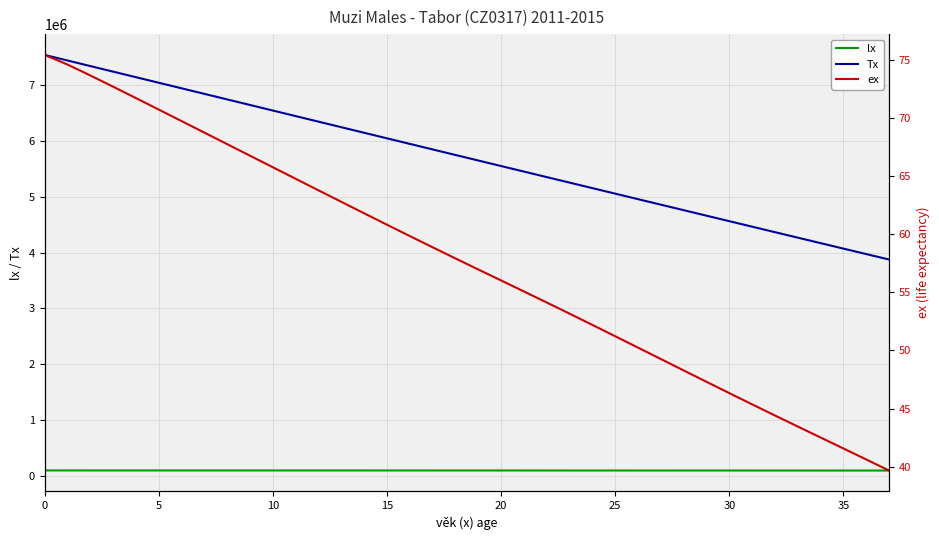

What is the difference between the ex values at 16 and 19?

2.9